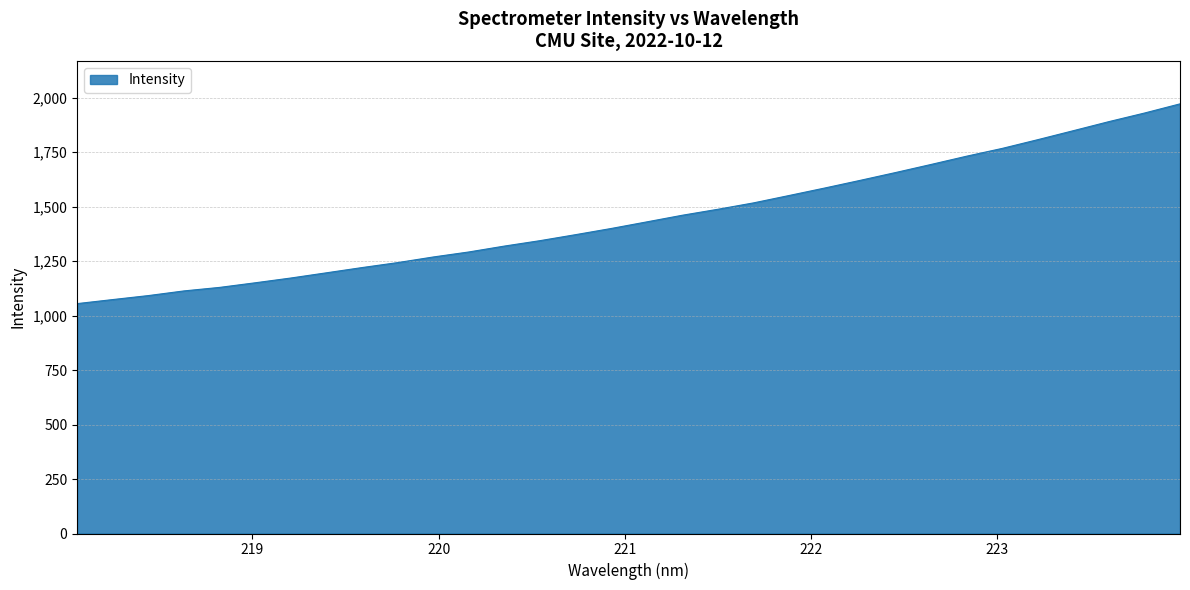

What is the minimum value shown in the chart?

1055.1